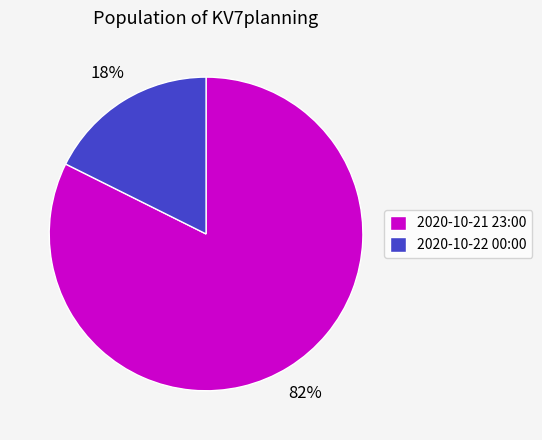

To the nearest percent, what portion does 2020-10-22 00:00 represent?

18%